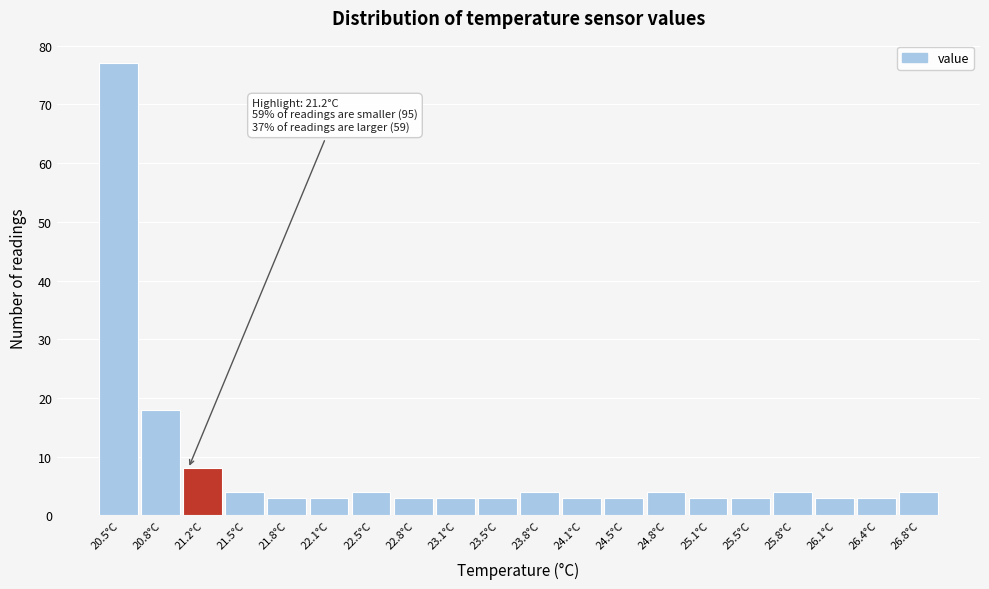

Reading left to right, what are all the values shown in this chart?

20.5°C=77	20.8°C=18	21.2°C=8	21.5°C=4	21.8°C=3	22.1°C=3	22.5°C=4	22.8°C=3	23.1°C=3	23.5°C=3	23.8°C=4	24.1°C=3	24.5°C=3	24.8°C=4	25.1°C=3	25.5°C=3	25.8°C=4	26.1°C=3	26.4°C=3	26.8°C=4